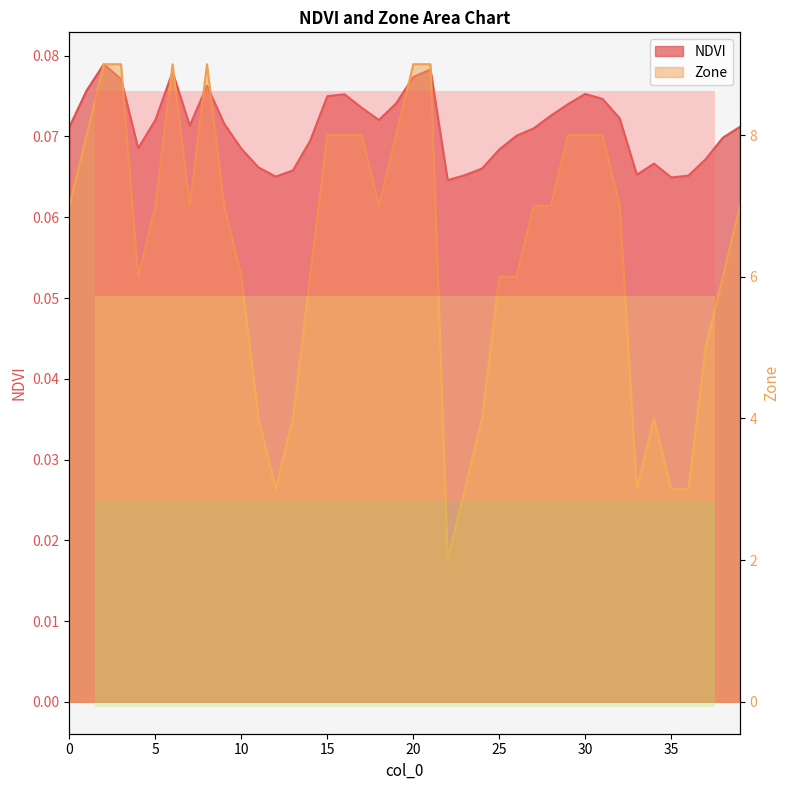

Between 0 and 39, which is larger?

39